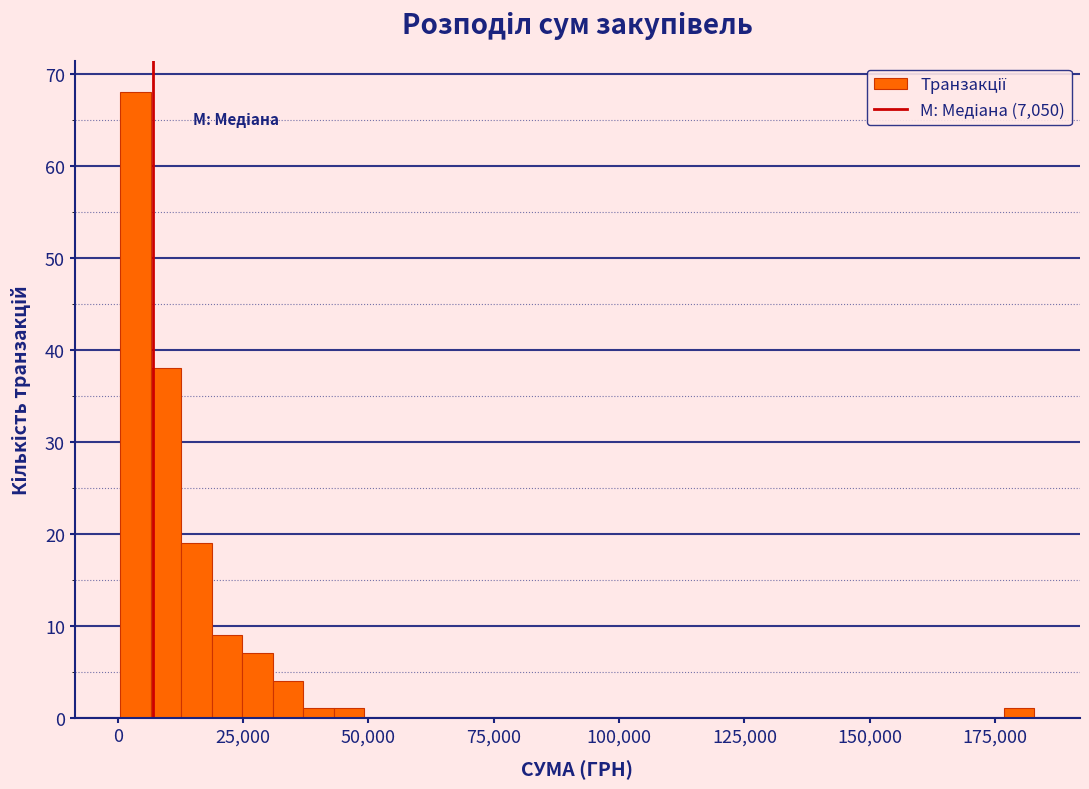

Read against the x-axis, roughly where is the centre of the tallest bar?

5000